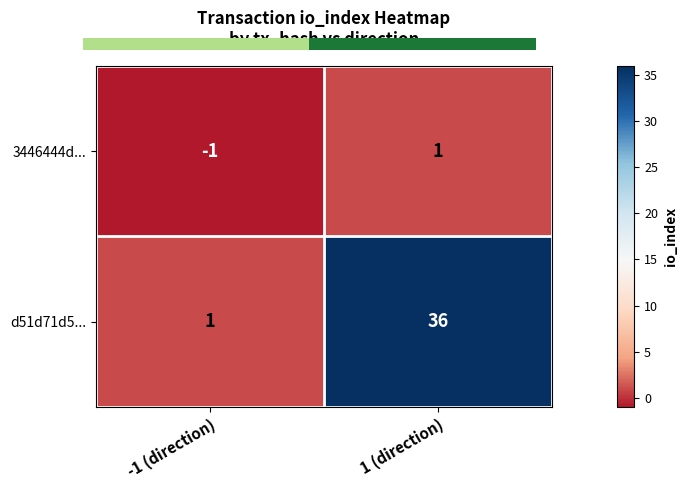

Reading left to right, what are all the values shown in this chart?

3446444d...: -1	1
d51d71d5...: 1	36